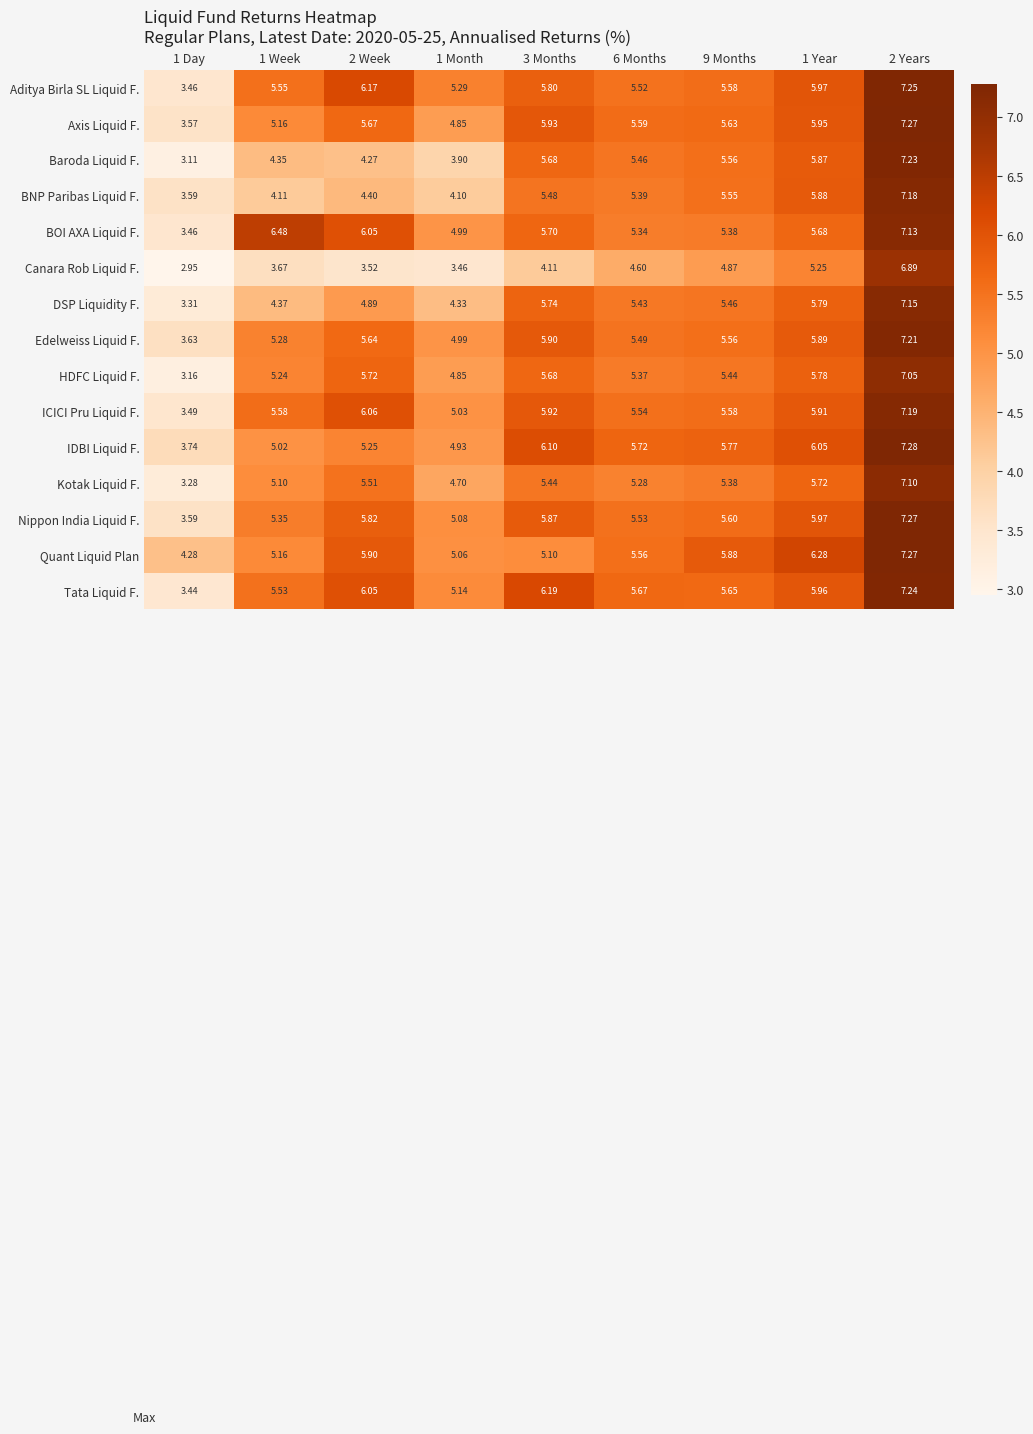

Is the value of Edelweiss Liquid F. at 2 Week greater than the value of HDFC Liquid F. at 3 Months?

No